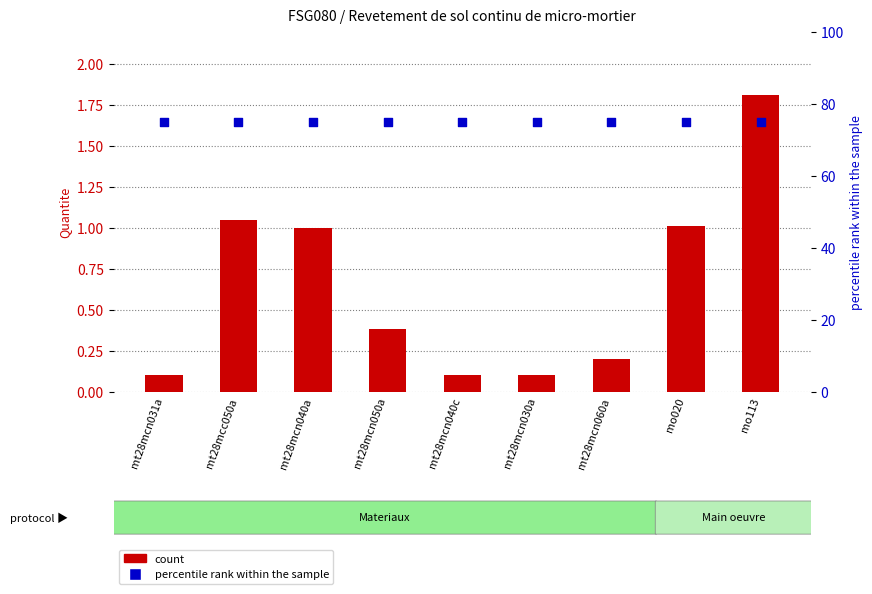

At how many categories does at least one series exceed 71?

9